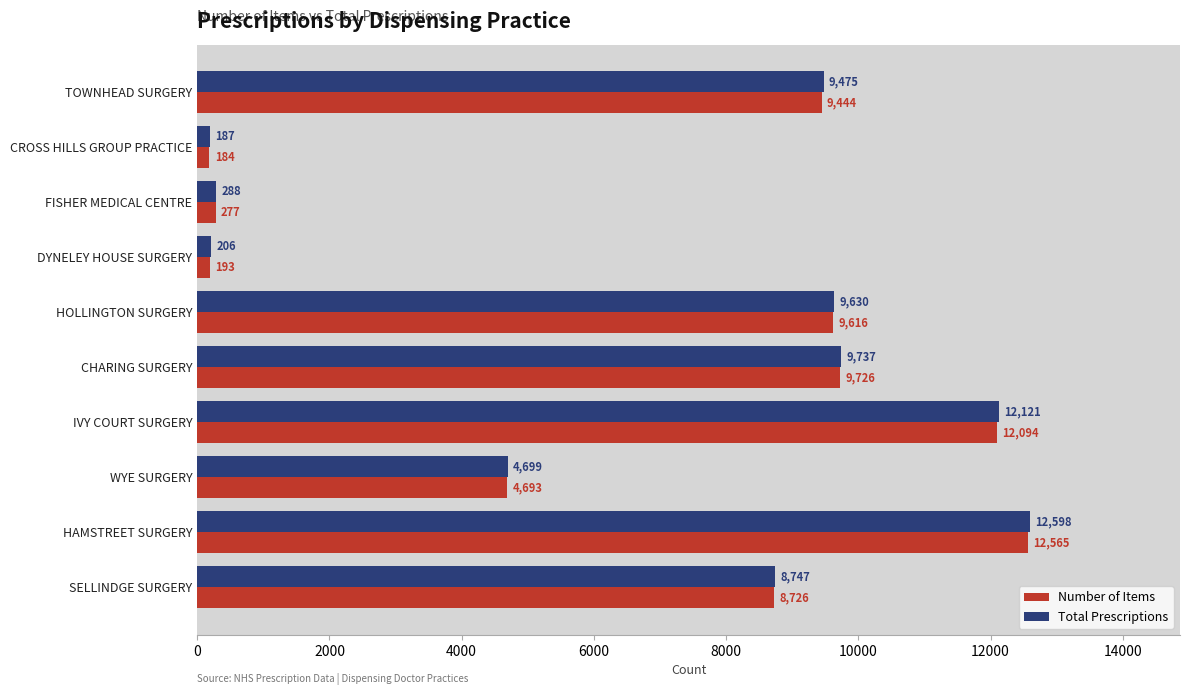

Which category has the highest value across all series?

HAMSTREET SURGERY